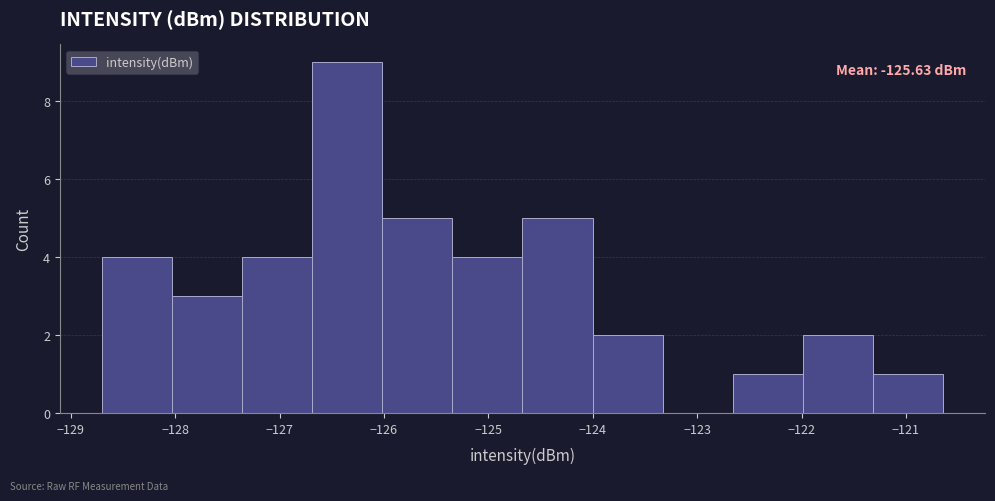

Over which range of the x-axis is the bar tallest?

-126.7 to -126.0